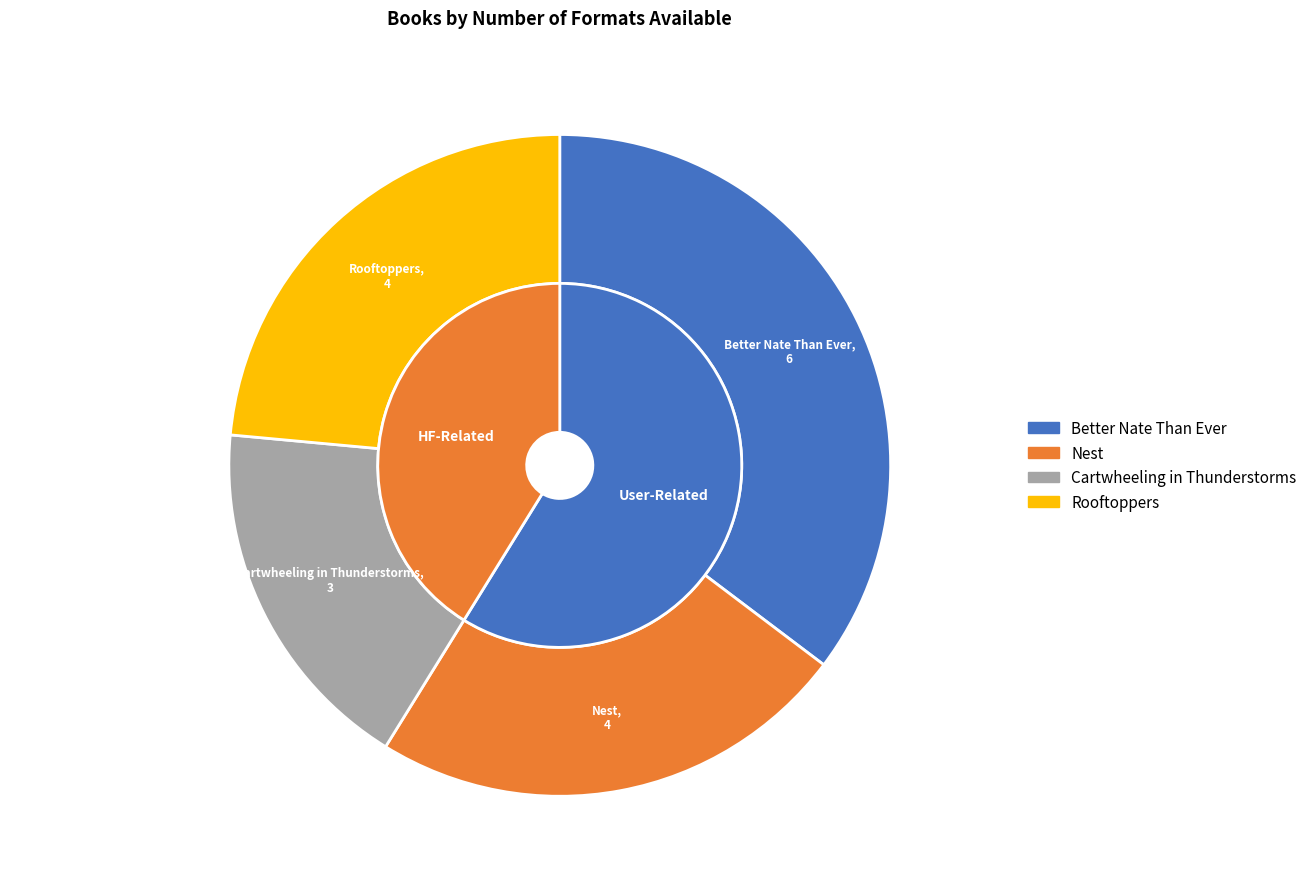

Which slice is the largest?

Better Nate Than Ever